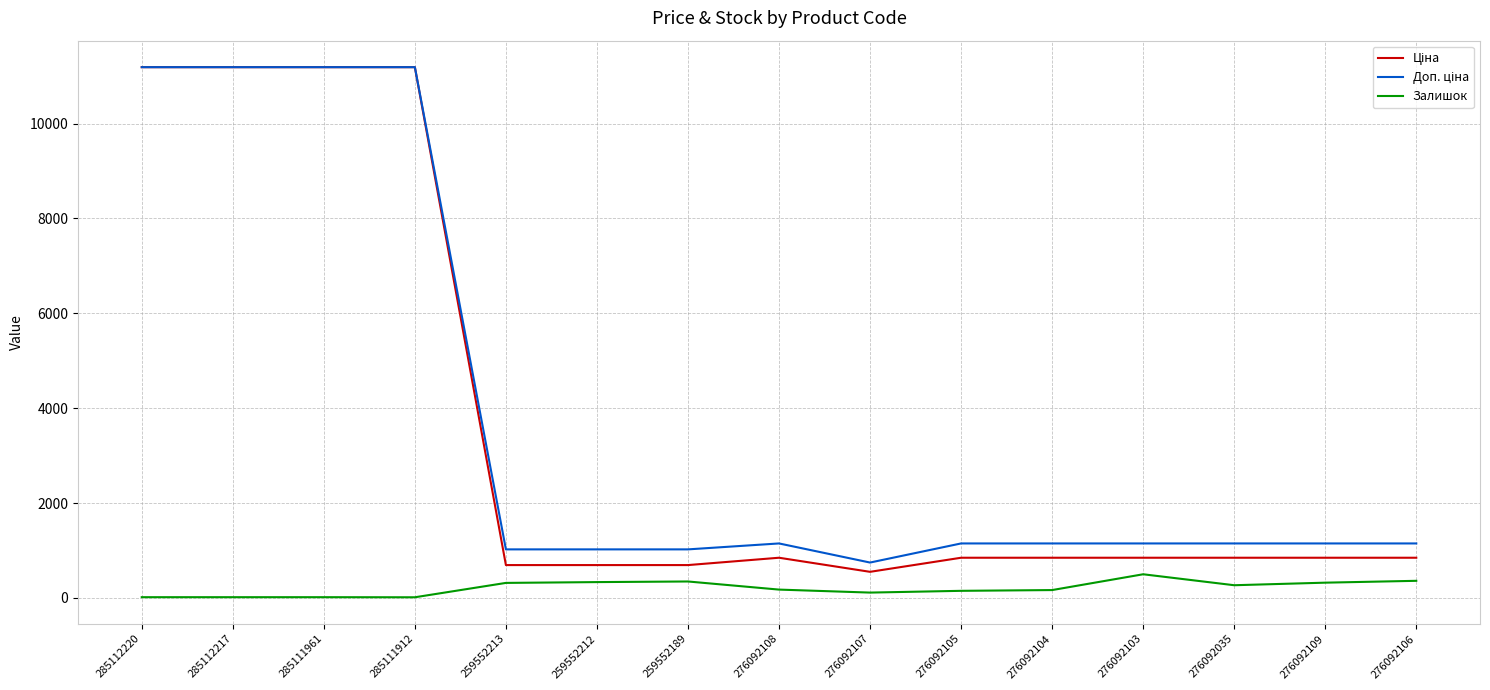

What is the spread (max minus min) of values at 276092035?

880.7